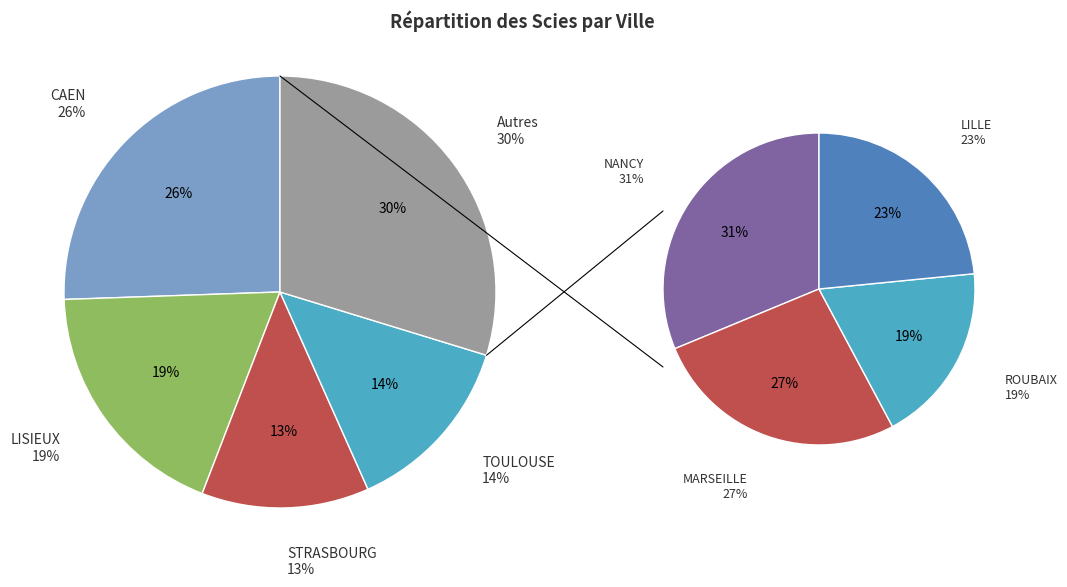

Count the number of slices in the pie.

8